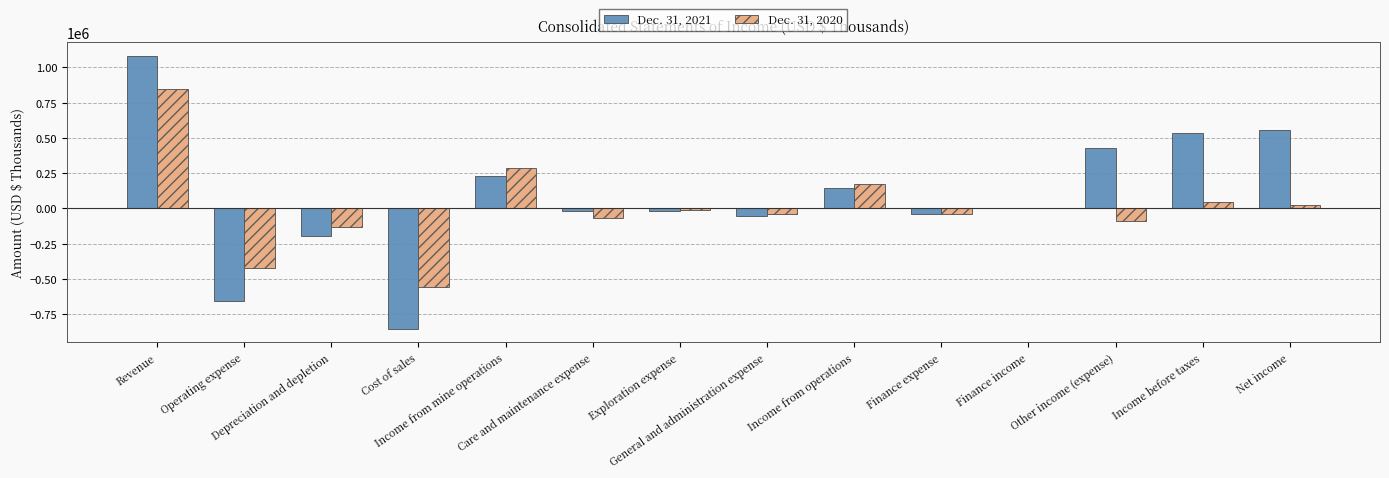

What is the greatest value displayed?

1082286